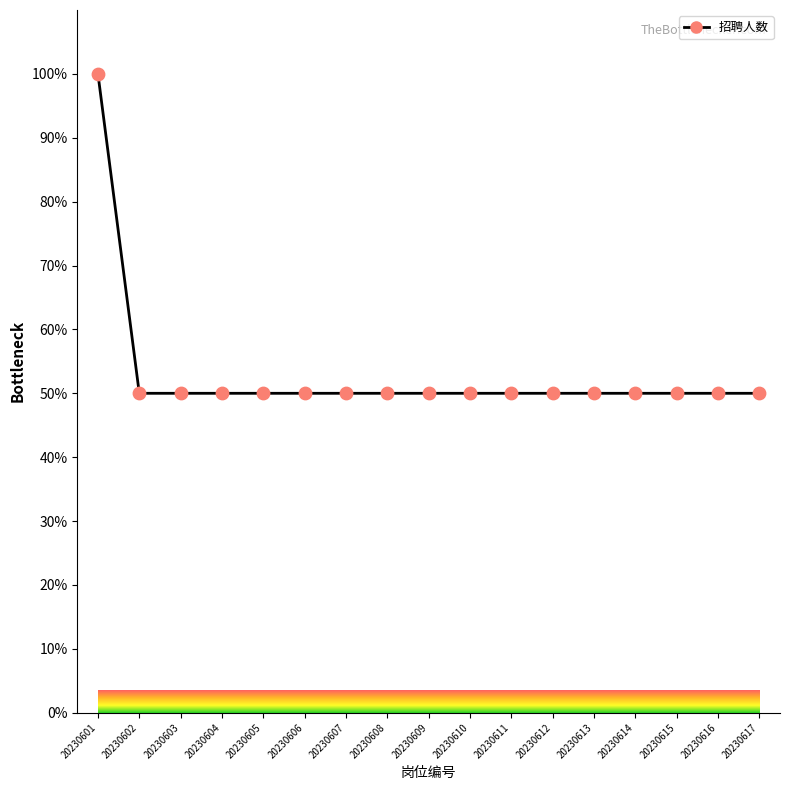

Approximately how many times larger is the value at 20230614 compared to 20230601?

0.5